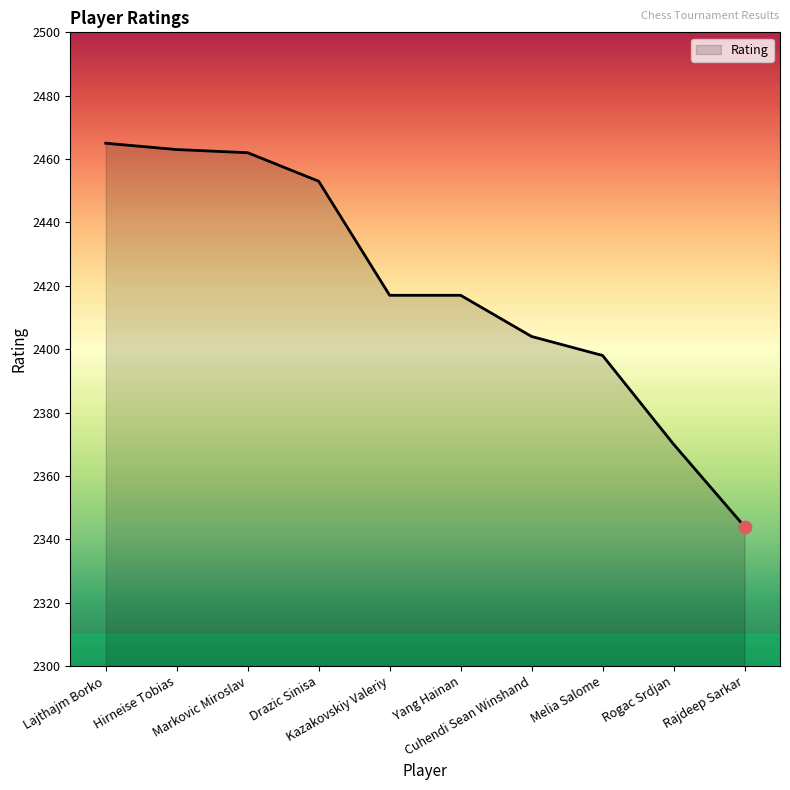

Approximately how many times larger is the value at Melia Salome compared to Hirneise Tobias?

1.0